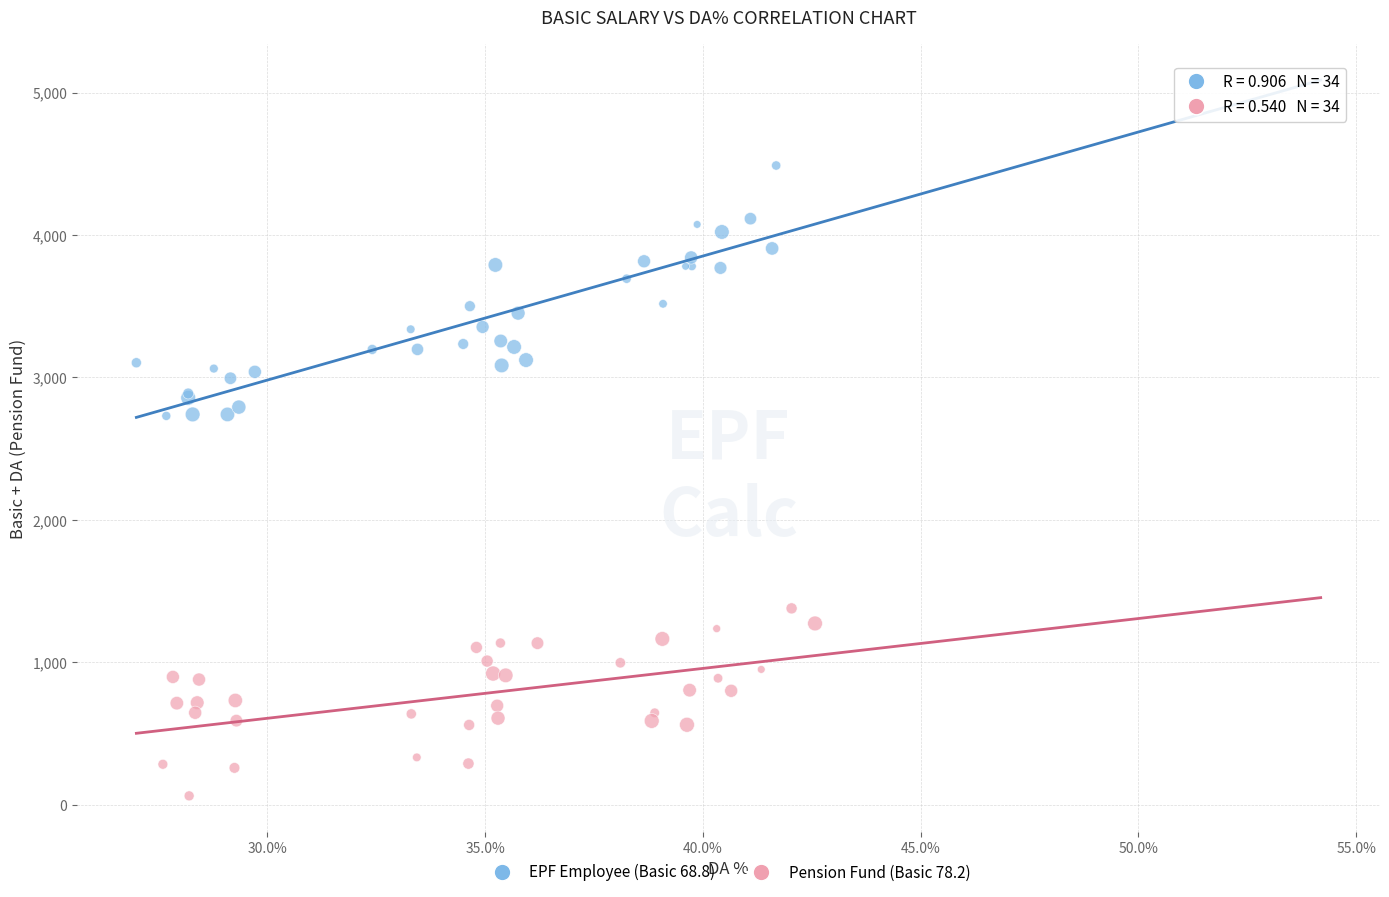

Which series reaches the minimum Y coordinate?

Pension Fund (Basic 78.2)